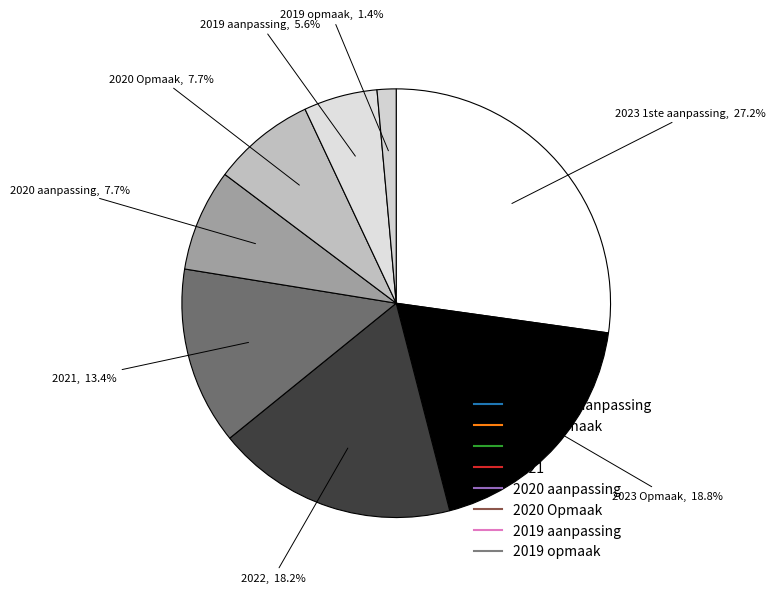

Is there any slice that represents more than half of the pie?

No